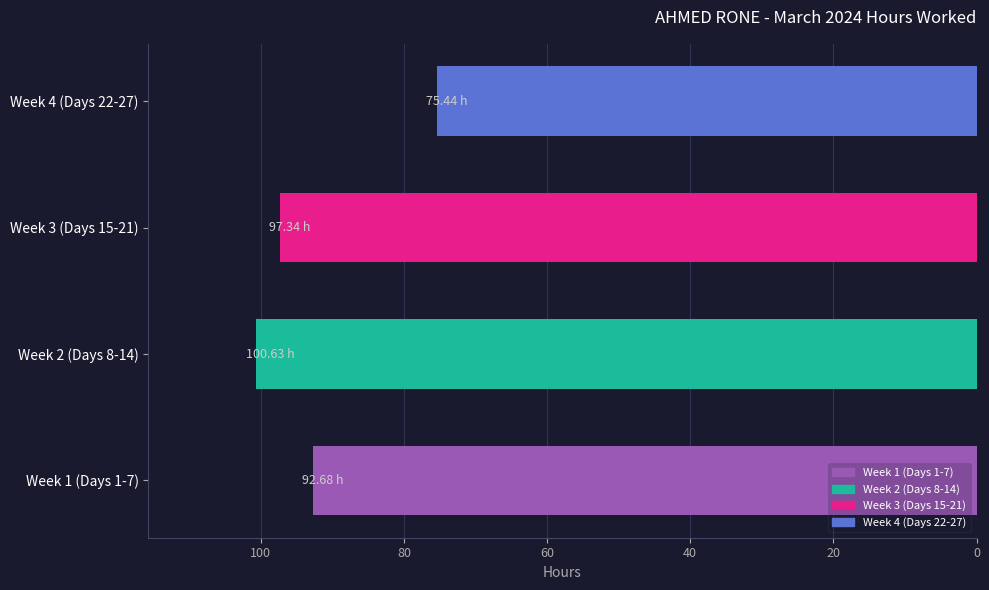

What is the sum of all values?

366.1